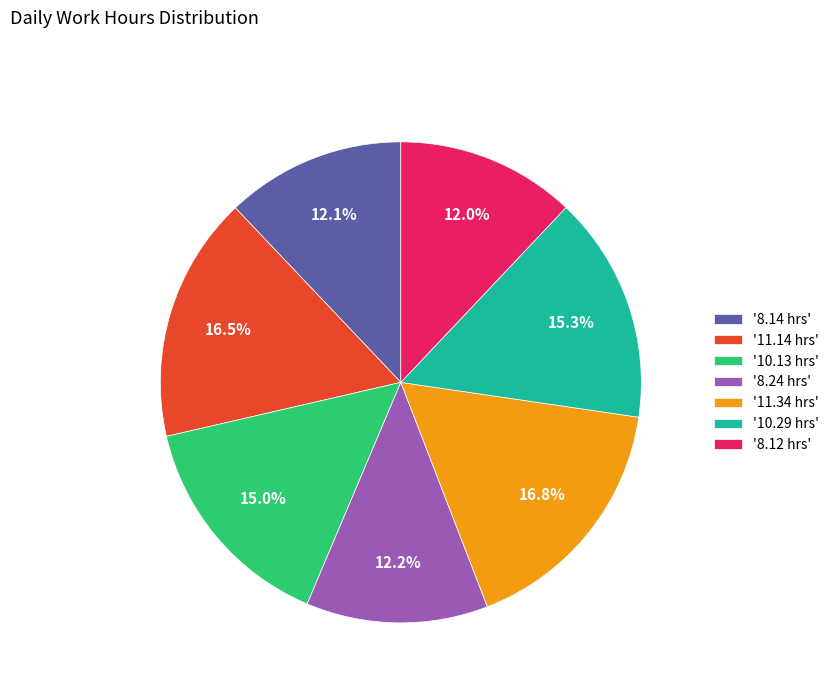

Between '8.14 hrs' and '10.29 hrs', which is larger?

'10.29 hrs'